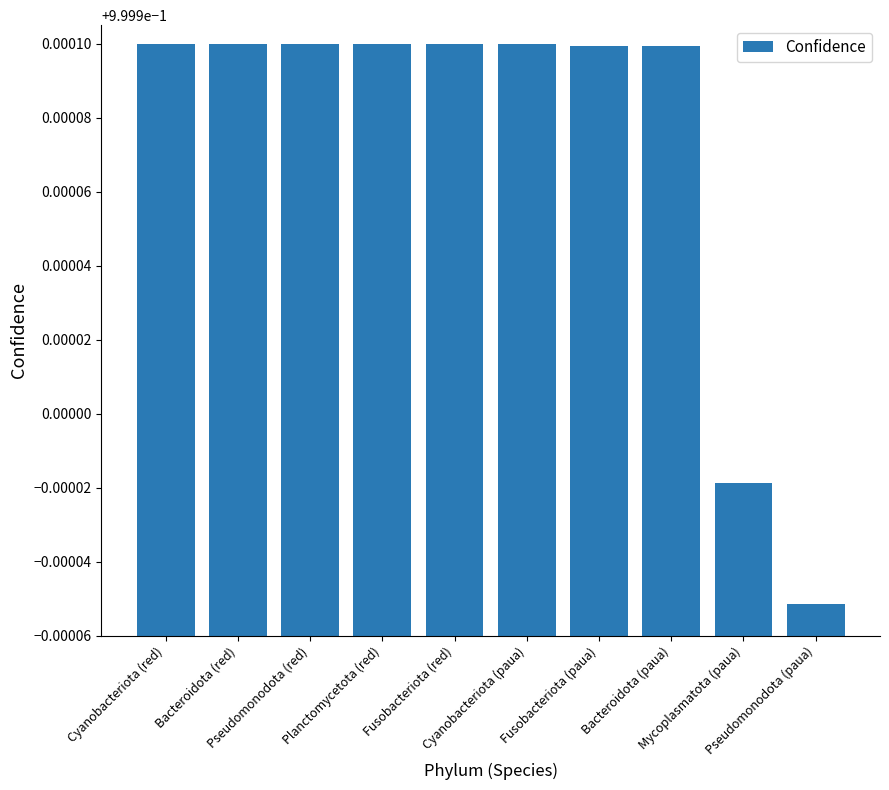

What is the sum of all values?

10.0